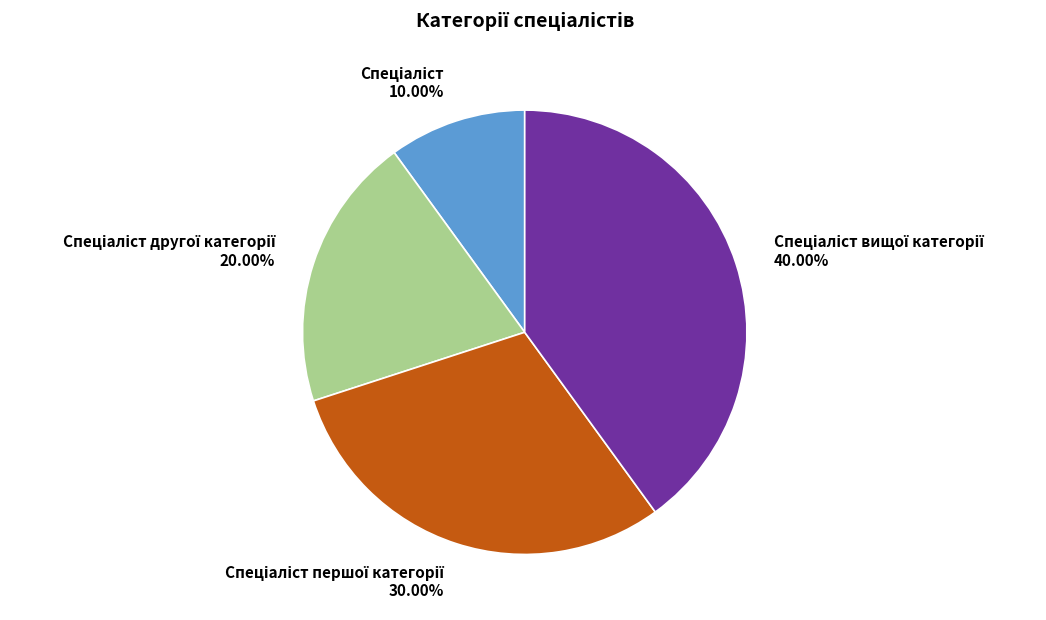

Is there any slice that represents more than half of the pie?

No